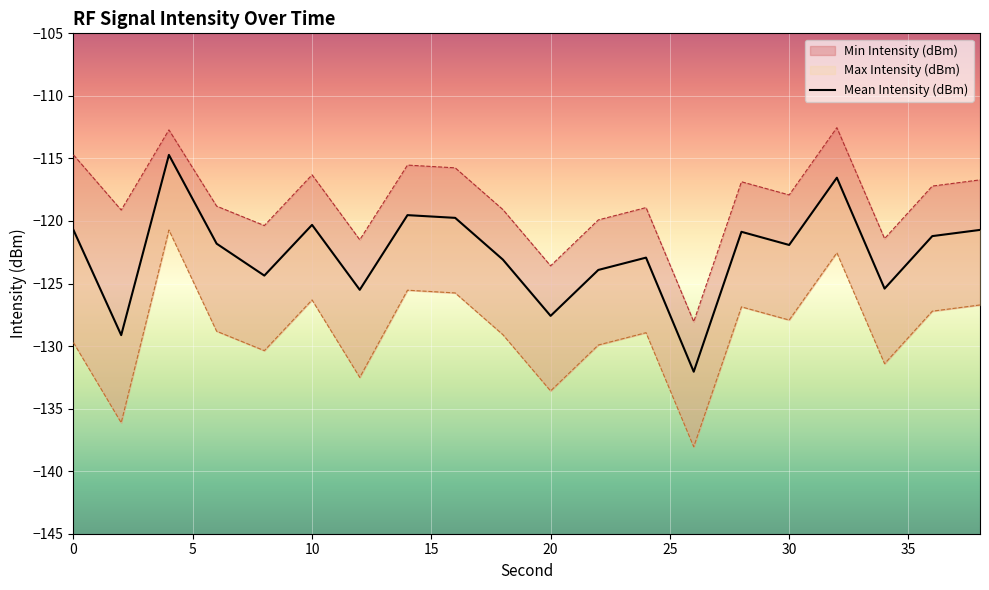

True or false: Mean Intensity (dBm) and Max Intensity (dBm) cross at least once.

False